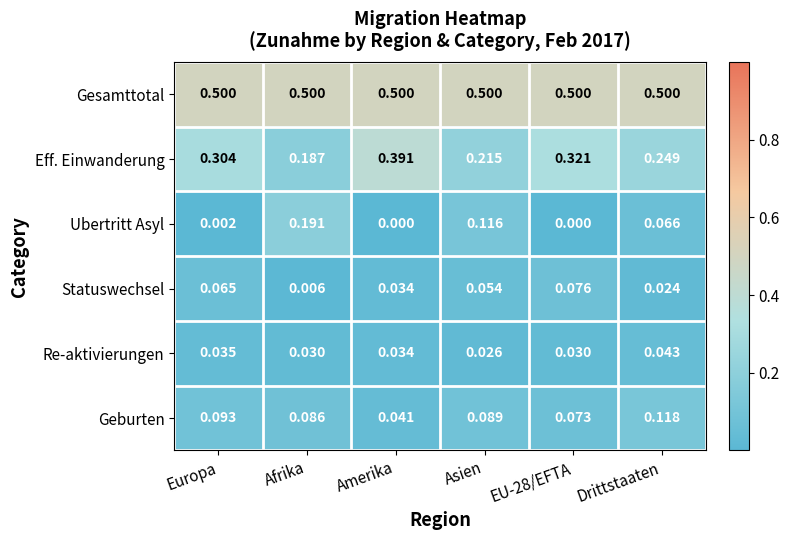

What is the spread (max minus min) of values at EU-28/EFTA?

0.5